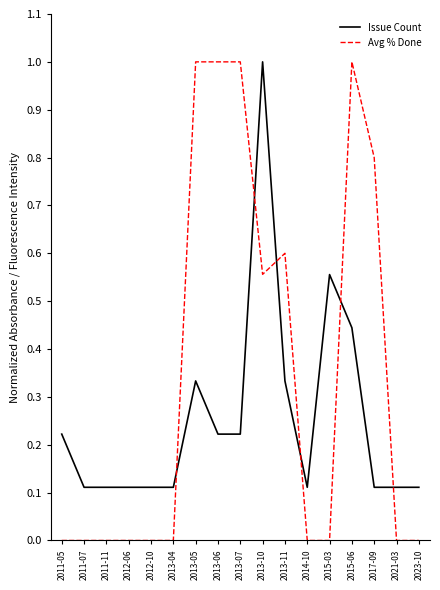

The Avg % Done series shows -0.5 at 2015-03. True or false?

False